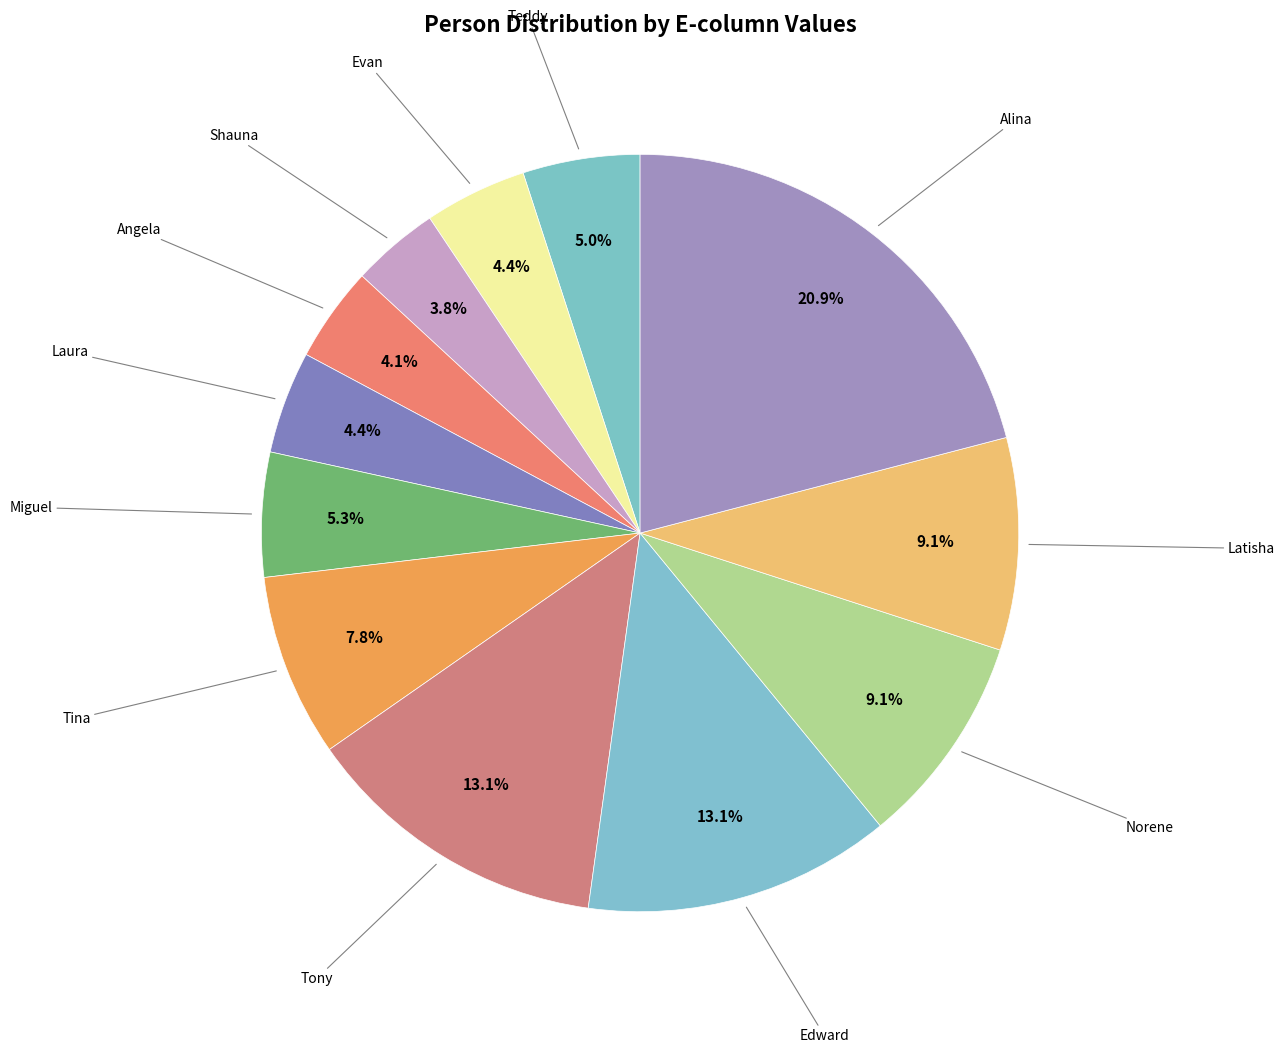

How many segments does this pie chart have?

12